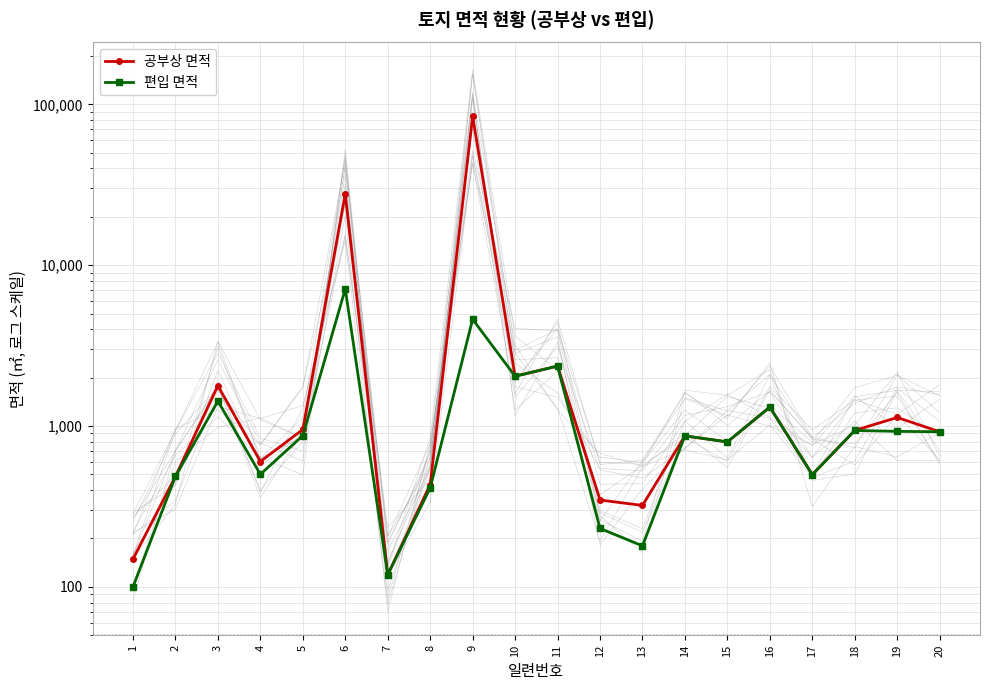

The value of 편입 면적 at 7 is 119. True or false?

True